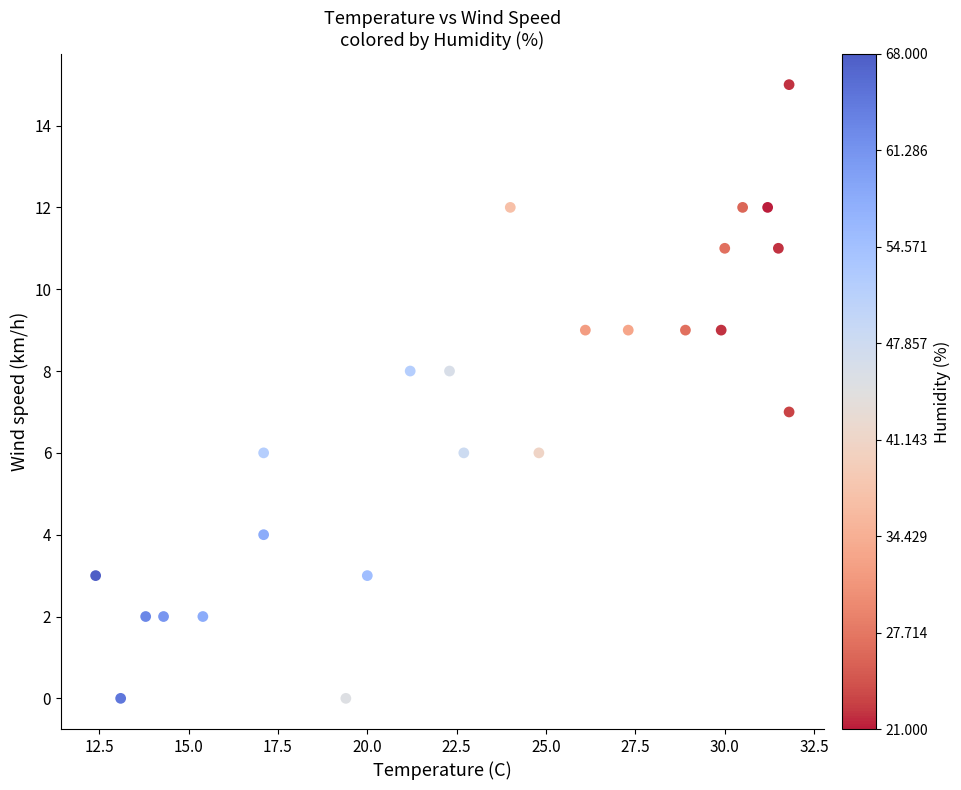

How many points are shown in the scatter plot?

24